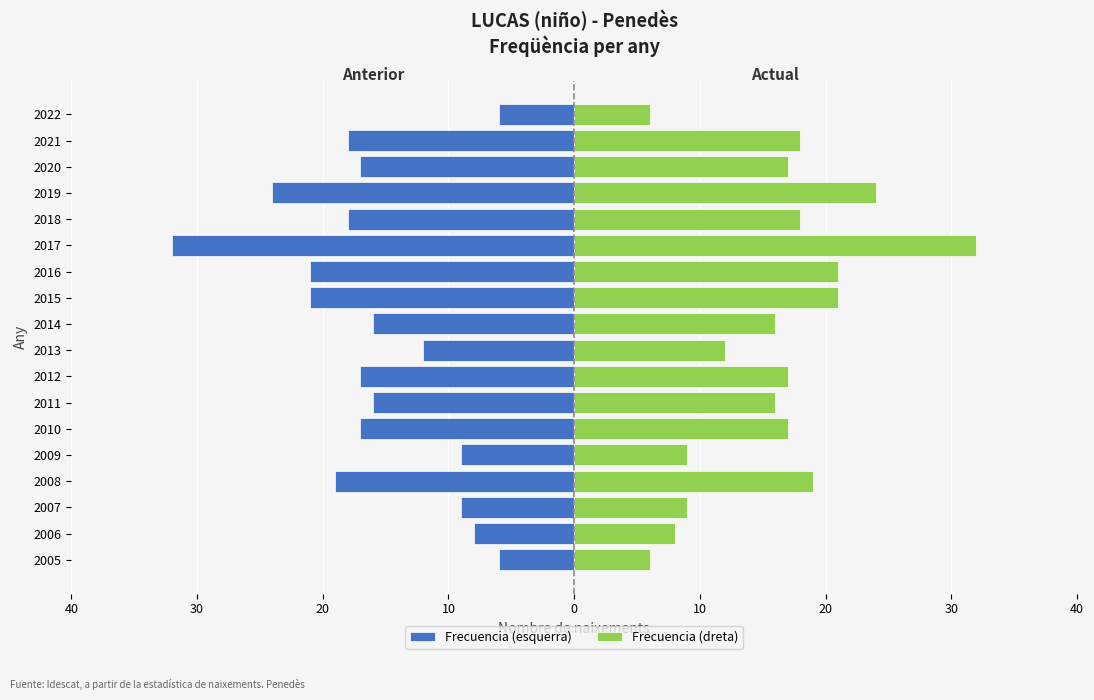

What is the sum of all Frecuencia (dreta) values?

286